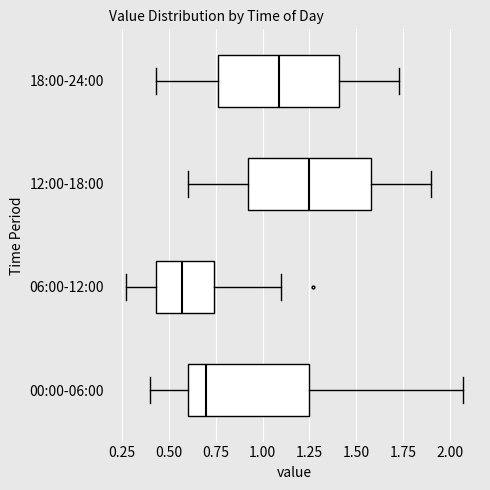

Reading bottom to top, transcribe this box plot: for each box, give where its median line is, the range the box spans, and where its two whiskers end, as read against the x-axis. The values are not printed on the chart, so give them approximately, as read against the axis.

00:00-06:00: median 0.70, box 0.60 to 1.25, whiskers 0.40 to 2.05
06:00-12:00: median 0.55, box 0.45 to 0.75, whiskers 0.25 to 1.10
12:00-18:00: median 1.25, box 0.90 to 1.60, whiskers 0.60 to 1.90
18:00-24:00: median 1.10, box 0.75 to 1.40, whiskers 0.45 to 1.75